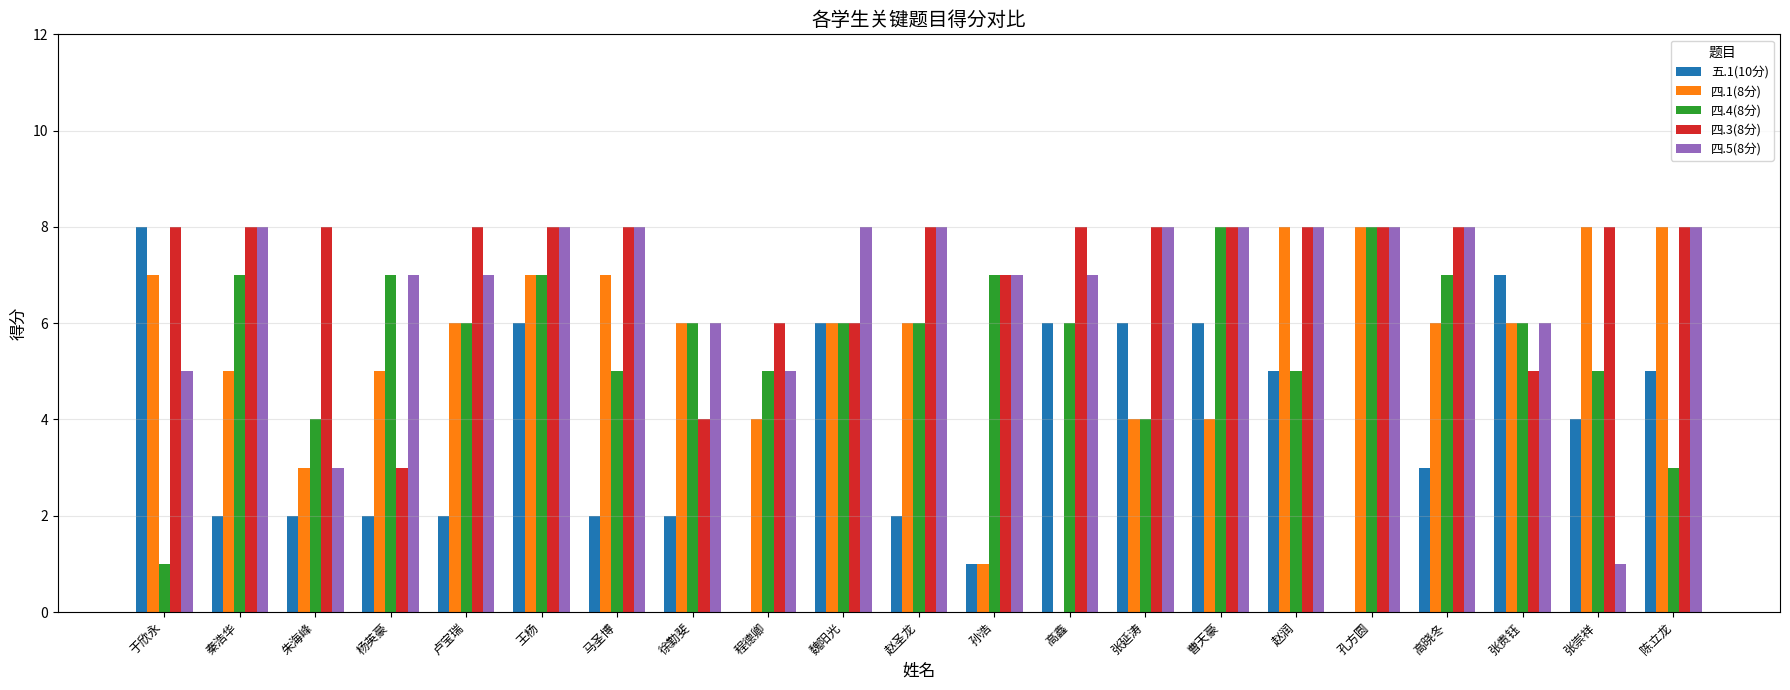

Reading left to right, transcribe all the data shown in this chart.

五.1(10分): 于欣永=8	秦浩华=2	朱海峰=2	杨英豪=2	卢宝瑞=2	王杨=6	马圣博=2	徐勤斐=2	程德卿=0	魏阳光=6	赵圣龙=2	孙浩=1	高鑫=6	张延涛=6	曹天豪=6	赵润=5	孔方圆=0	高晓冬=3	张贵钰=7	张崇祥=4	陈立龙=5
四.1(8分): 于欣永=7	秦浩华=5	朱海峰=3	杨英豪=5	卢宝瑞=6	王杨=7	马圣博=7	徐勤斐=6	程德卿=4	魏阳光=6	赵圣龙=6	孙浩=1	高鑫=0	张延涛=4	曹天豪=4	赵润=8	孔方圆=8	高晓冬=6	张贵钰=6	张崇祥=8	陈立龙=8
四.4(8分): 于欣永=1	秦浩华=7	朱海峰=4	杨英豪=7	卢宝瑞=6	王杨=7	马圣博=5	徐勤斐=6	程德卿=5	魏阳光=6	赵圣龙=6	孙浩=7	高鑫=6	张延涛=4	曹天豪=8	赵润=5	孔方圆=8	高晓冬=7	张贵钰=6	张崇祥=5	陈立龙=3
四.3(8分): 于欣永=8	秦浩华=8	朱海峰=8	杨英豪=3	卢宝瑞=8	王杨=8	马圣博=8	徐勤斐=4	程德卿=6	魏阳光=6	赵圣龙=8	孙浩=7	高鑫=8	张延涛=8	曹天豪=8	赵润=8	孔方圆=8	高晓冬=8	张贵钰=5	张崇祥=8	陈立龙=8
四.5(8分): 于欣永=5	秦浩华=8	朱海峰=3	杨英豪=7	卢宝瑞=7	王杨=8	马圣博=8	徐勤斐=6	程德卿=5	魏阳光=8	赵圣龙=8	孙浩=7	高鑫=7	张延涛=8	曹天豪=8	赵润=8	孔方圆=8	高晓冬=8	张贵钰=6	张崇祥=1	陈立龙=8